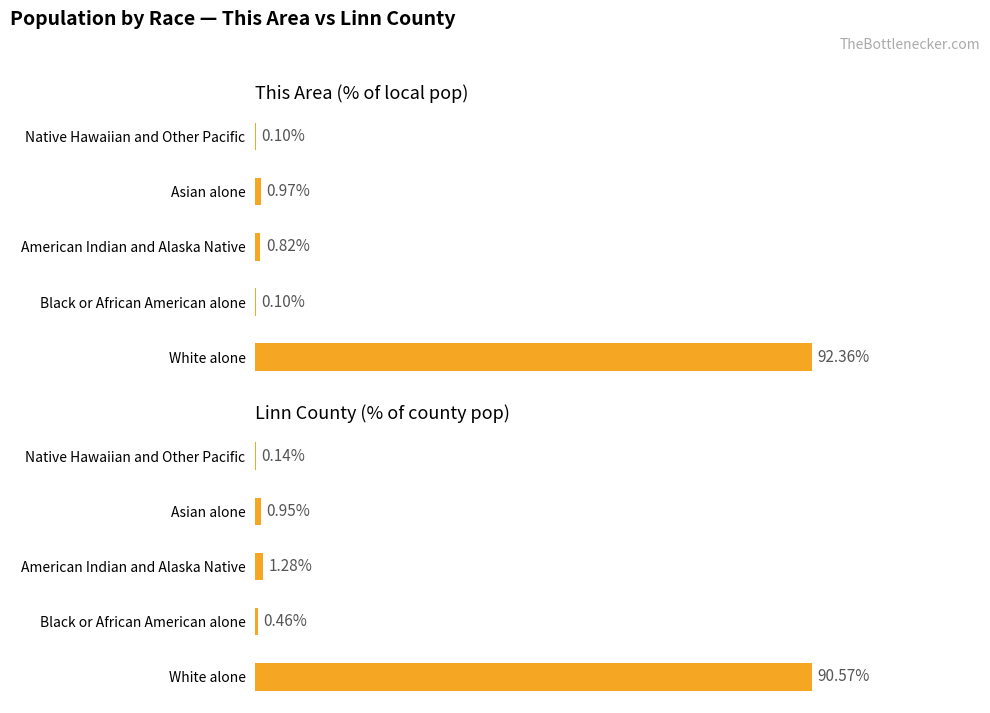

What is the value of the This Area (% of local pop) bar at the 5th from the left?

0.1